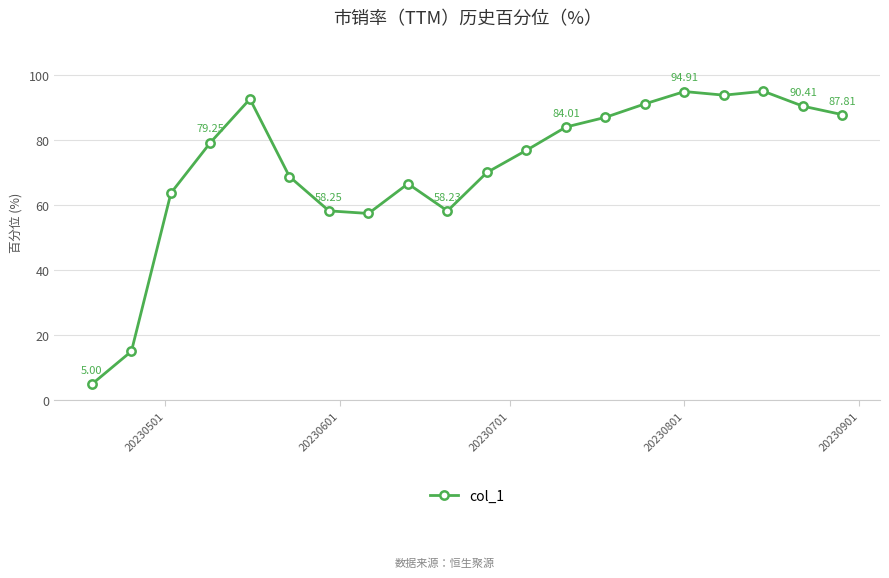

True or false: there are more than 1 points higher than both neighbors.

True